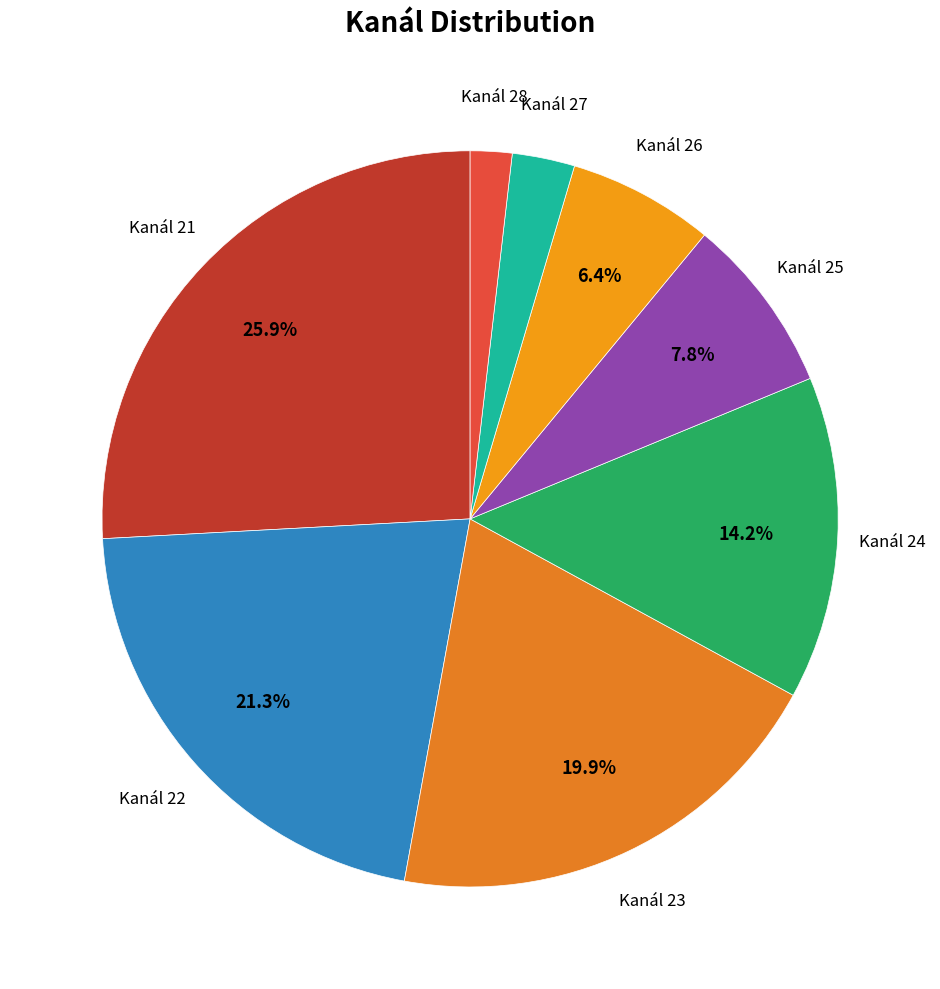

Which slice is the largest?

21